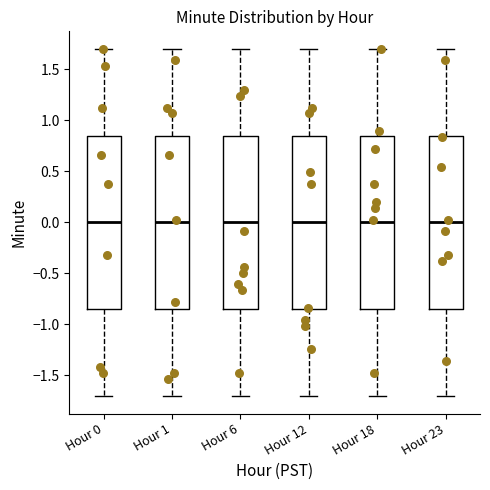

Reading left to right, transcribe this box plot: for each box, give where its median line is, the range the box spans, and where its two whiskers end, as read against the y-axis. The values are not printed on the chart, so give them approximately, as read against the axis.

Hour 0: median 0.00, box -0.85 to 0.85, whiskers -1.70 to 1.70
Hour 1: median 0.00, box -0.85 to 0.85, whiskers -1.70 to 1.70
Hour 6: median 0.00, box -0.85 to 0.85, whiskers -1.70 to 1.70
Hour 12: median 0.00, box -0.85 to 0.85, whiskers -1.70 to 1.70
Hour 18: median 0.00, box -0.85 to 0.85, whiskers -1.70 to 1.70
Hour 23: median 0.00, box -0.85 to 0.85, whiskers -1.70 to 1.70